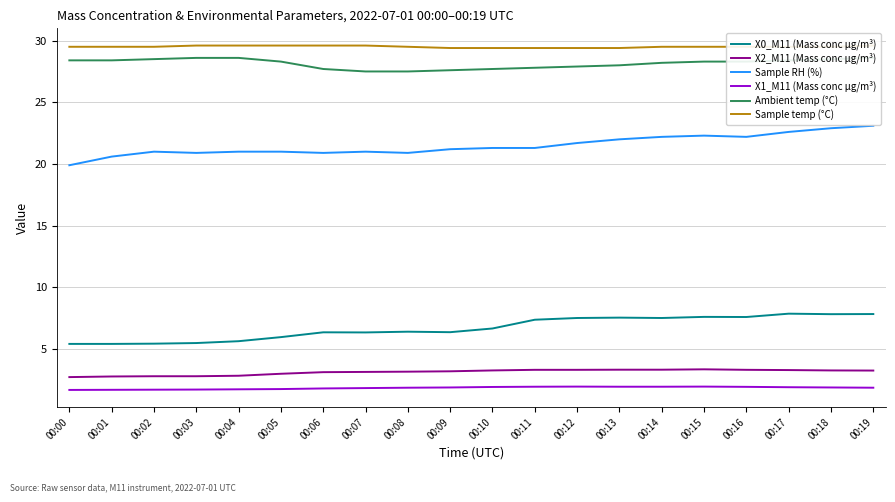

The X0_M11 (Mass conc μg/m³) series shows 4.2 at 00:17. True or false?

False